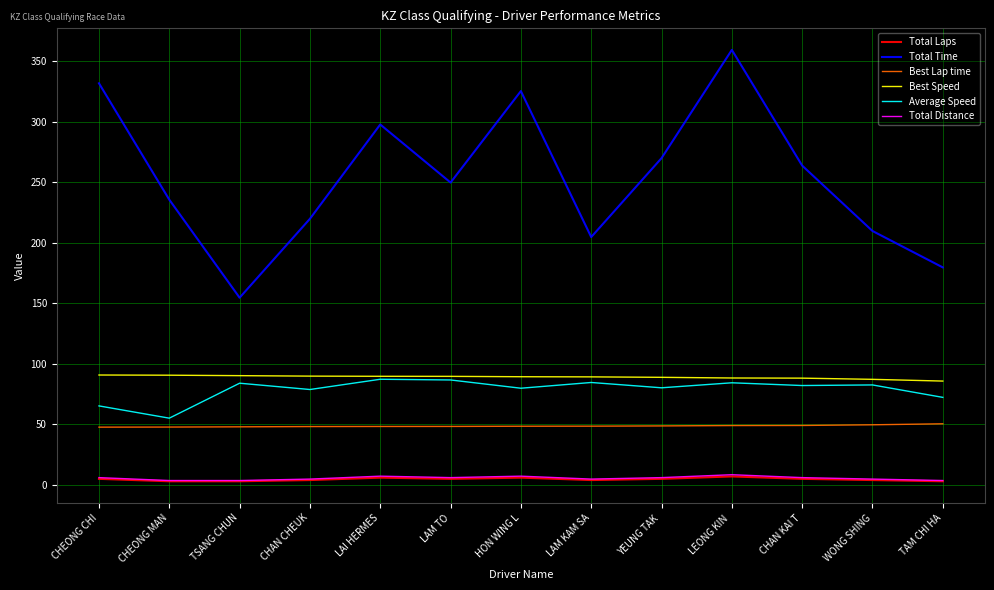

Read the Total Distance value at CHAN KAI T.

6.0